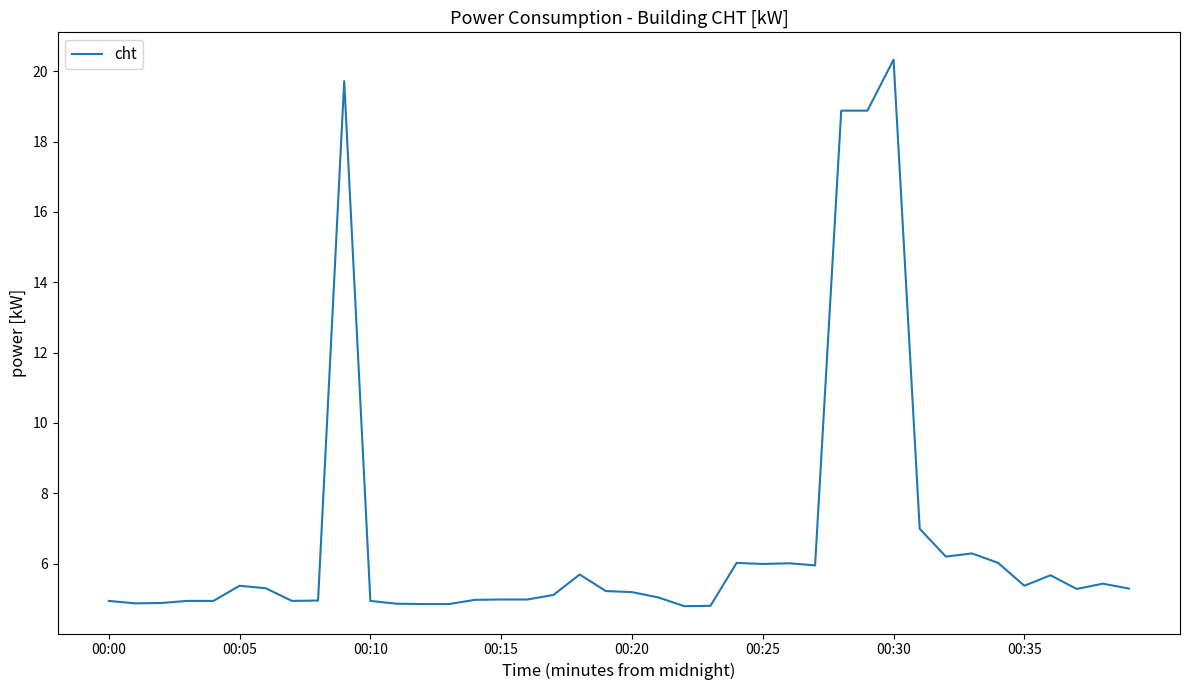

What is the greatest value displayed?

20.3